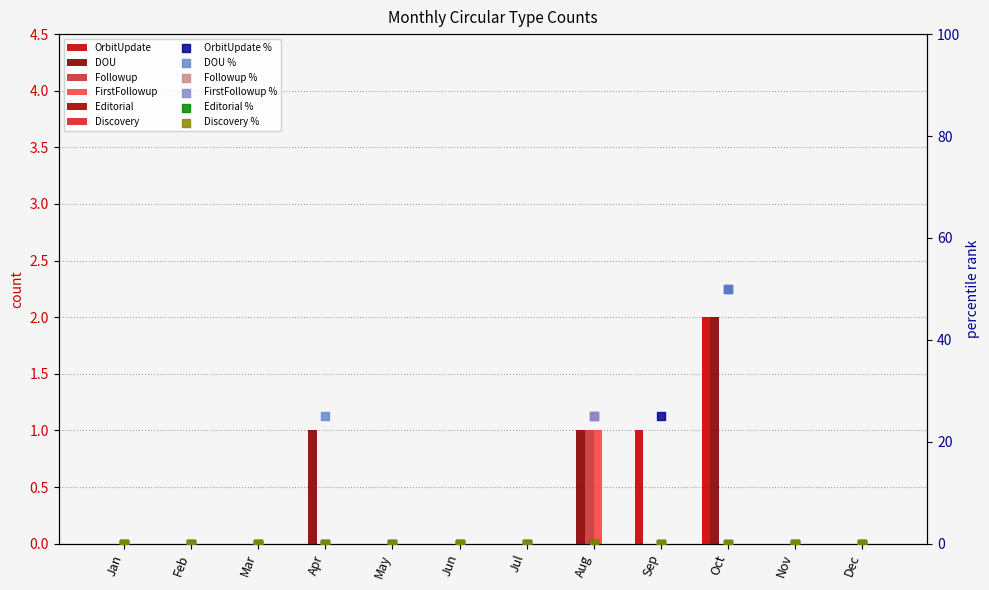

Which series has the widest spread of Y values?

OrbitUpdate